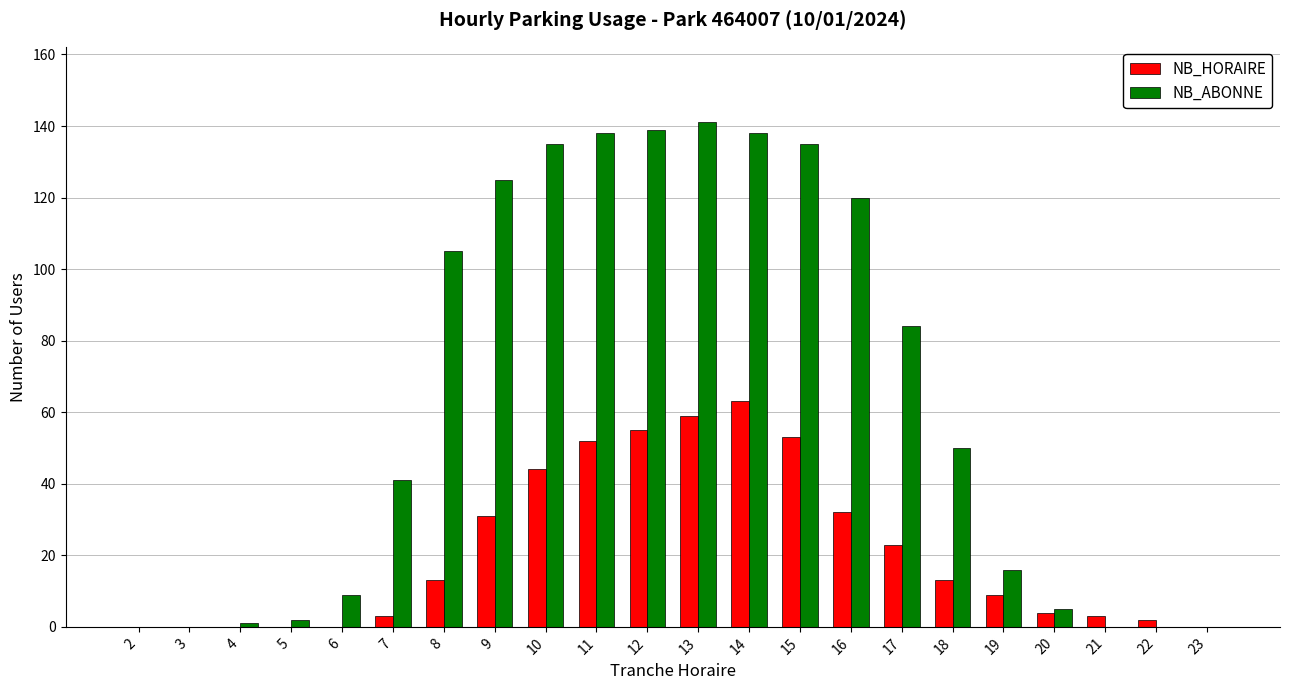

Are the bars horizontal?

No